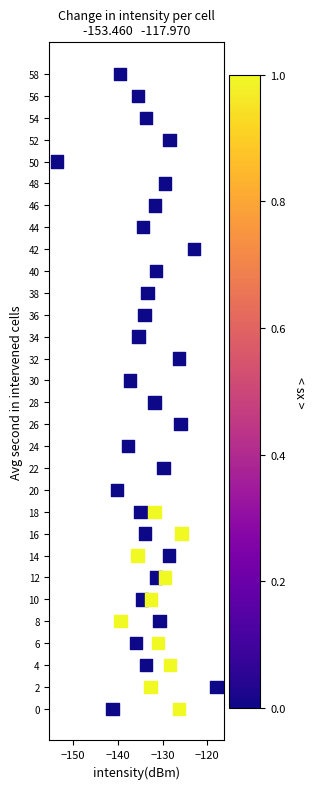

What is the range of Y values (max minus min)?

58